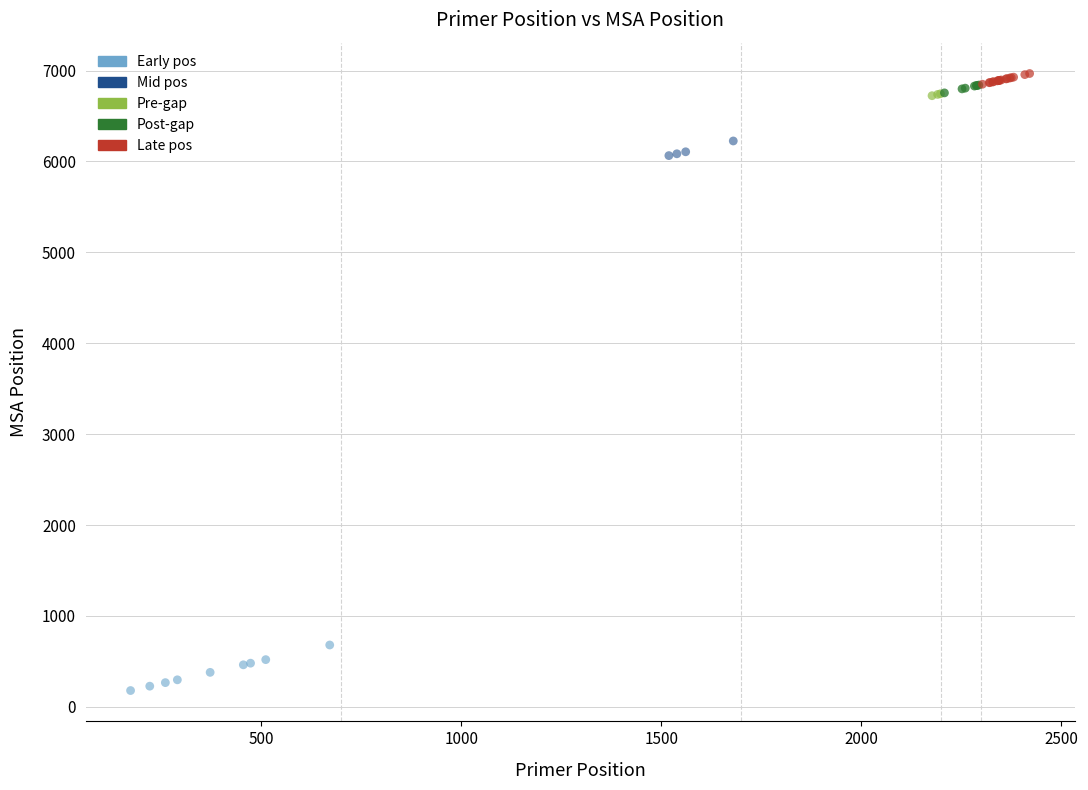

Which series contains the lowest Y value?

Early pos